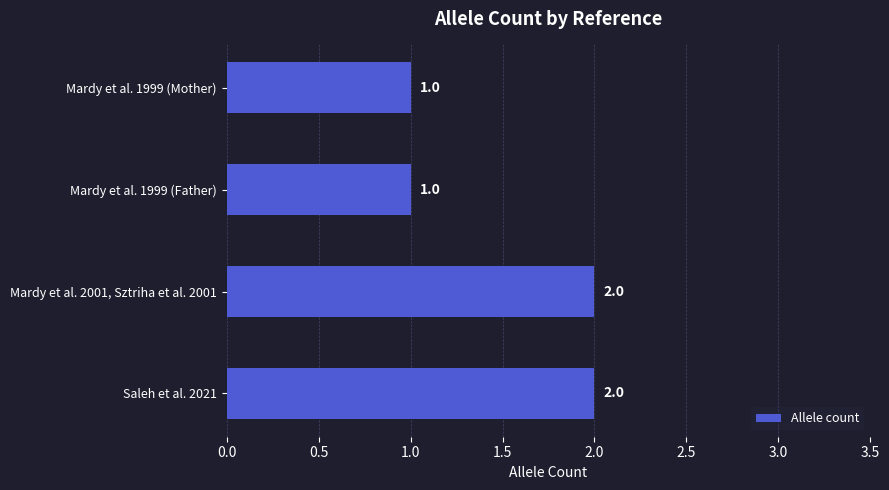

Which has a higher value, Mardy et al. 1999 (Father) or Saleh et al. 2021?

Saleh et al. 2021